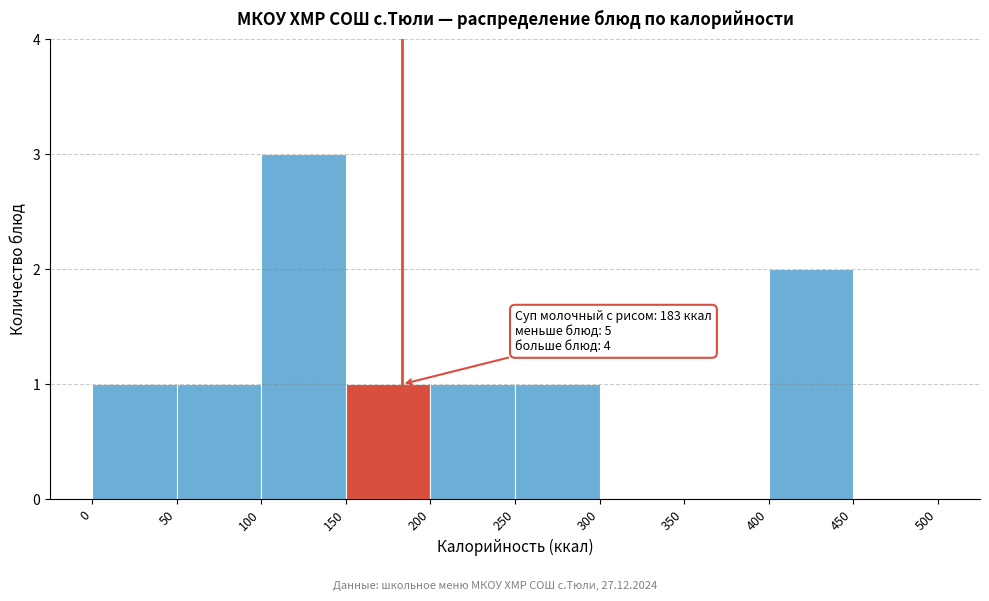

Which range on the x-axis has the tallest bar?

100 to 150